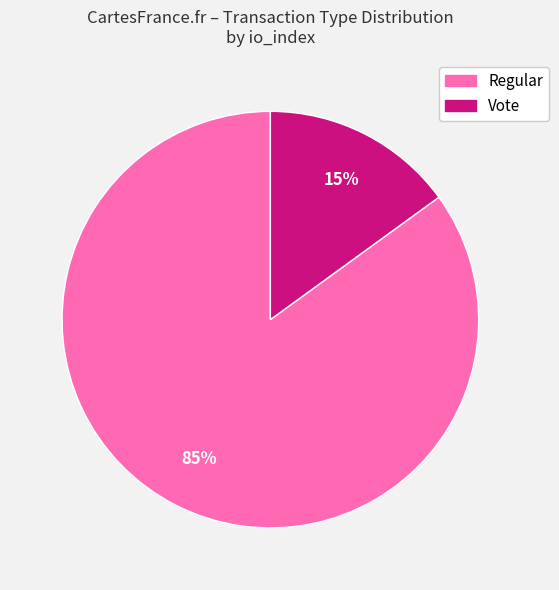

Do Regular and Vote together represent more than half of the pie?

Yes